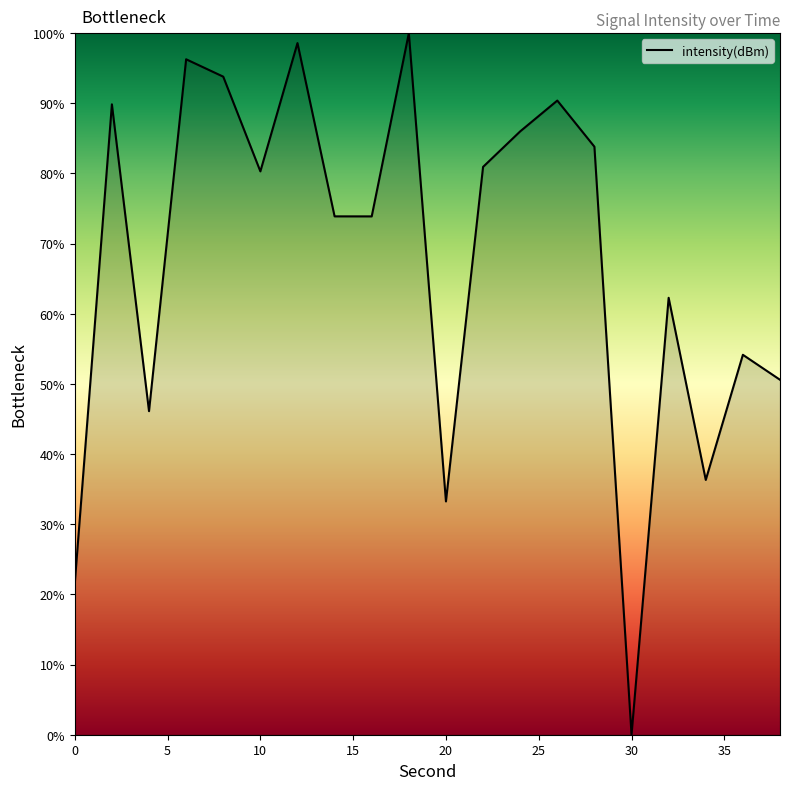

What is the difference between the maximum and minimum values?

100.0